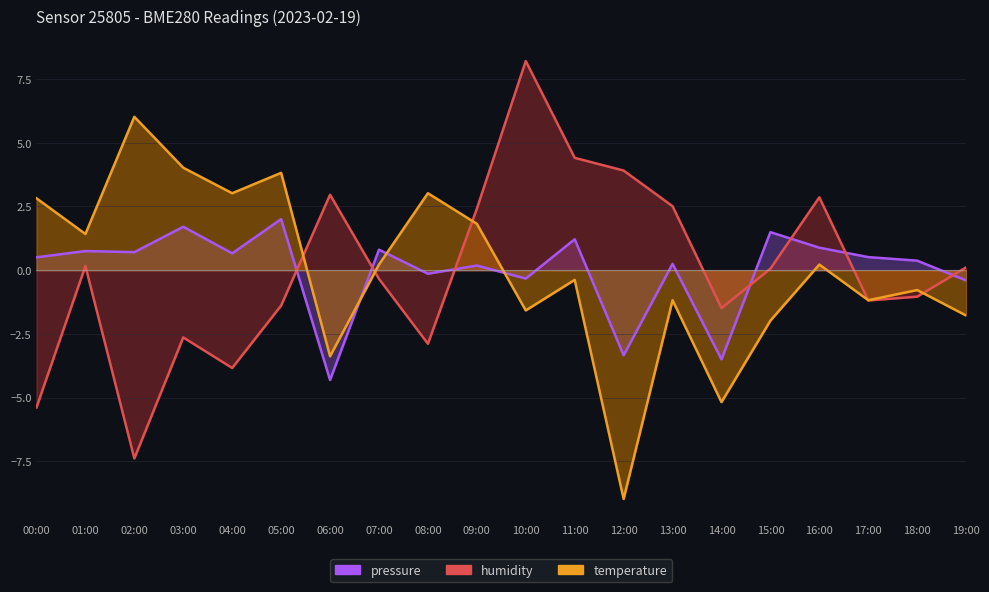

True or false: pressure has a value of 0.5 at 17:00.

True